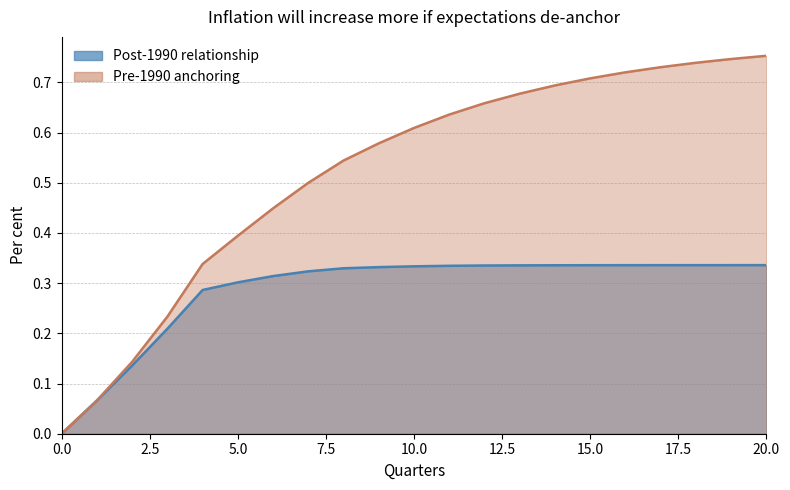

How many series are shown in this chart?

2